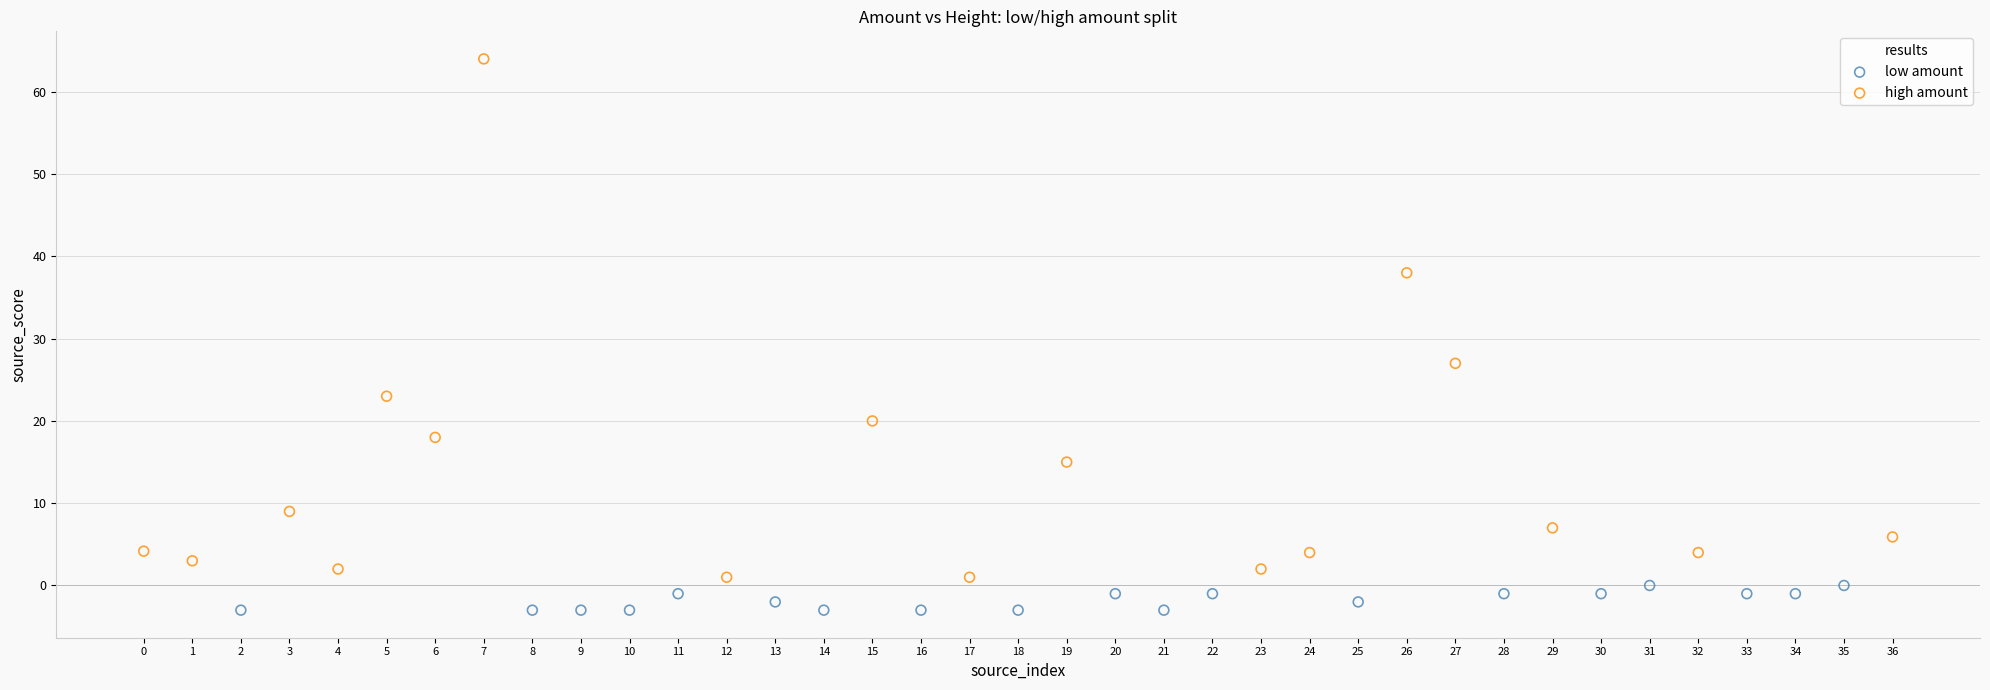

Which series has the largest Y range (max minus min)?

high amount